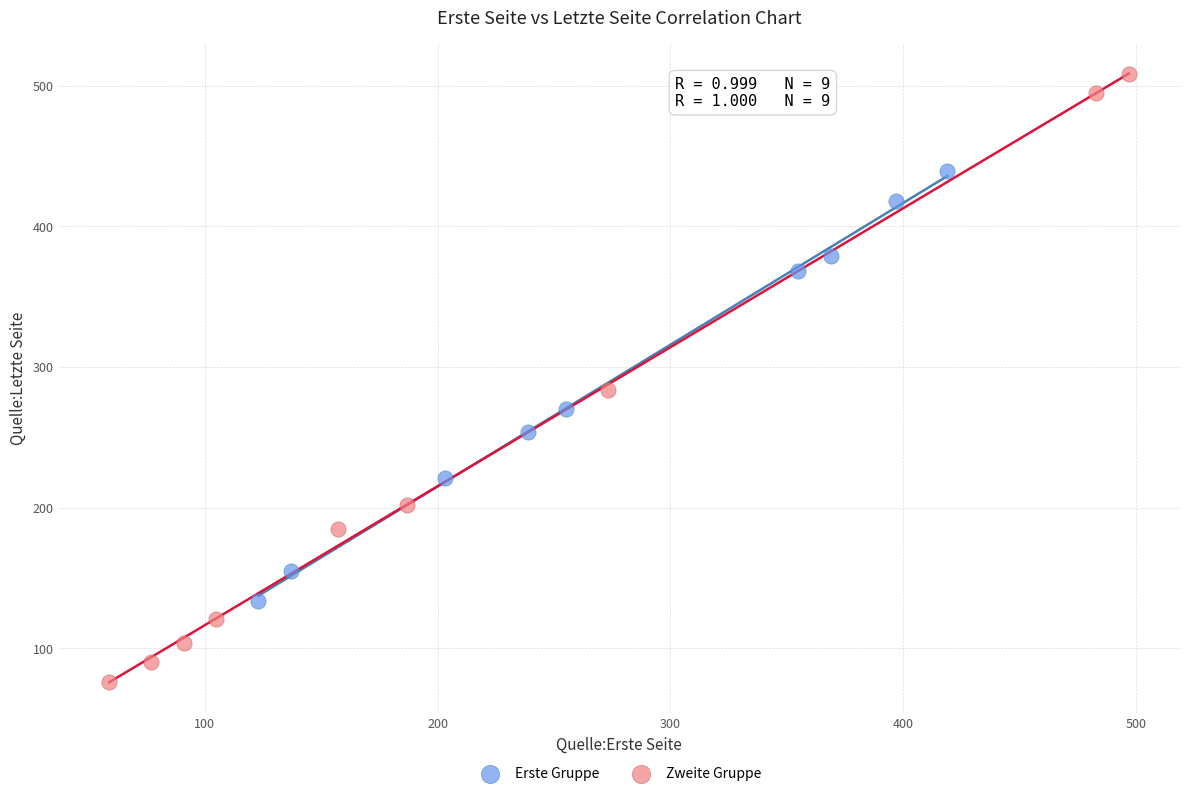

Which series reaches the minimum Y coordinate?

Zweite Gruppe